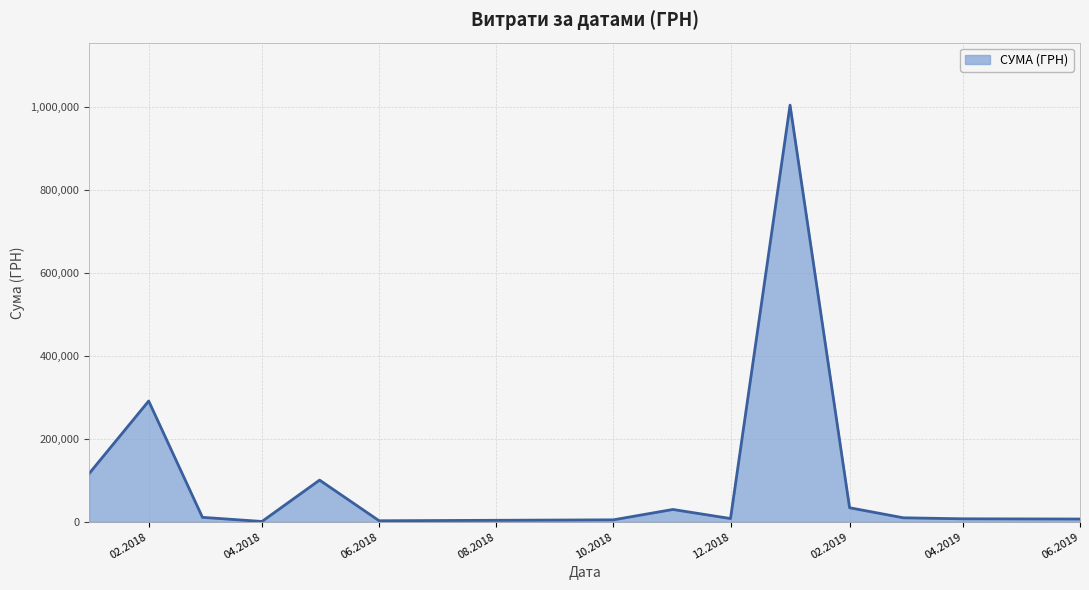

What is the difference between the maximum and minimum values?

1003679.5